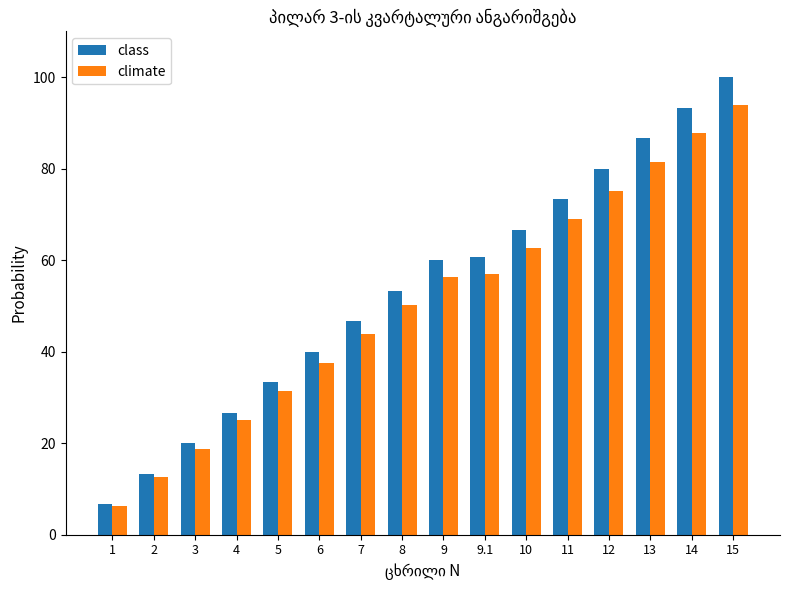

Does the chart contain stacked bars?

No